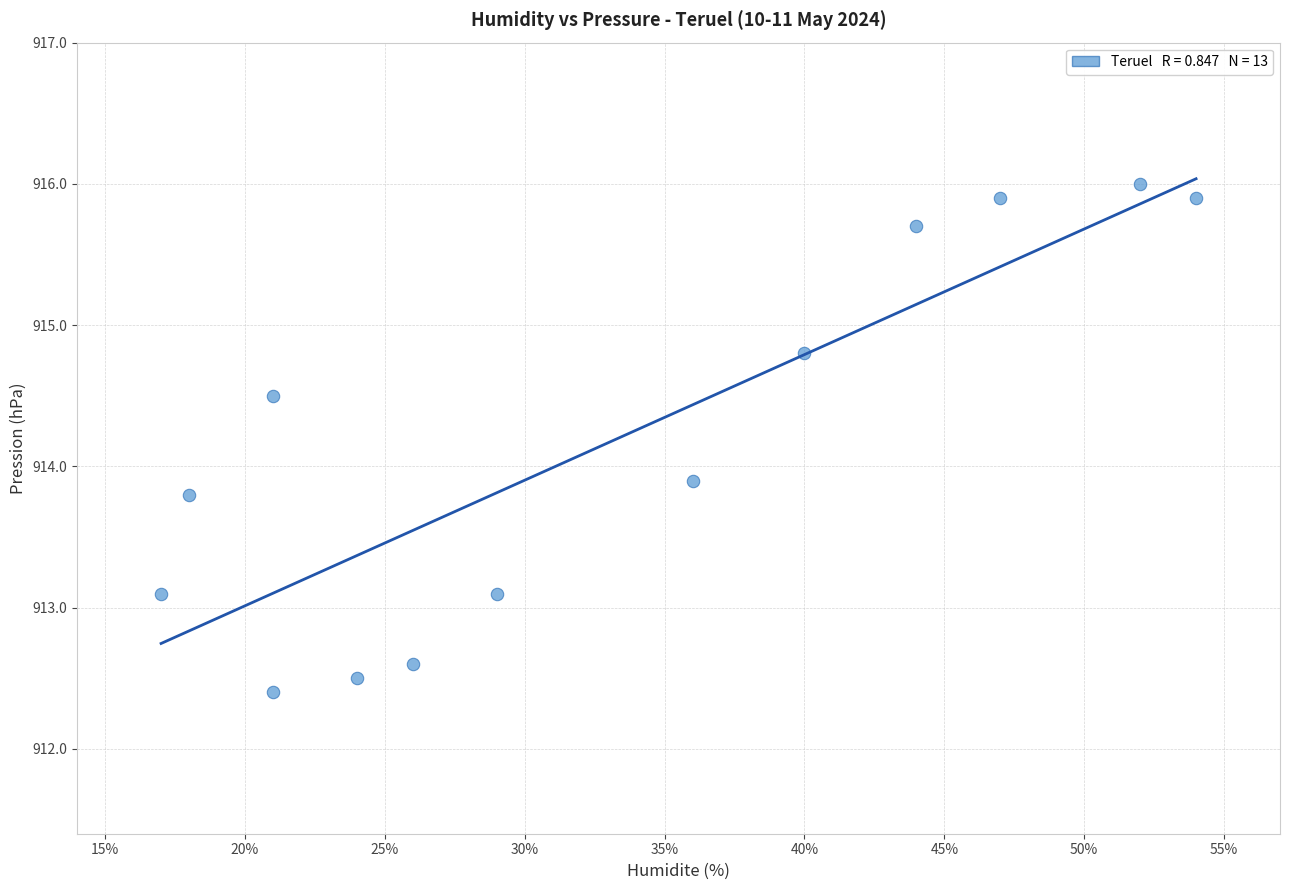

What is the range of Y values (max minus min)?

3.6